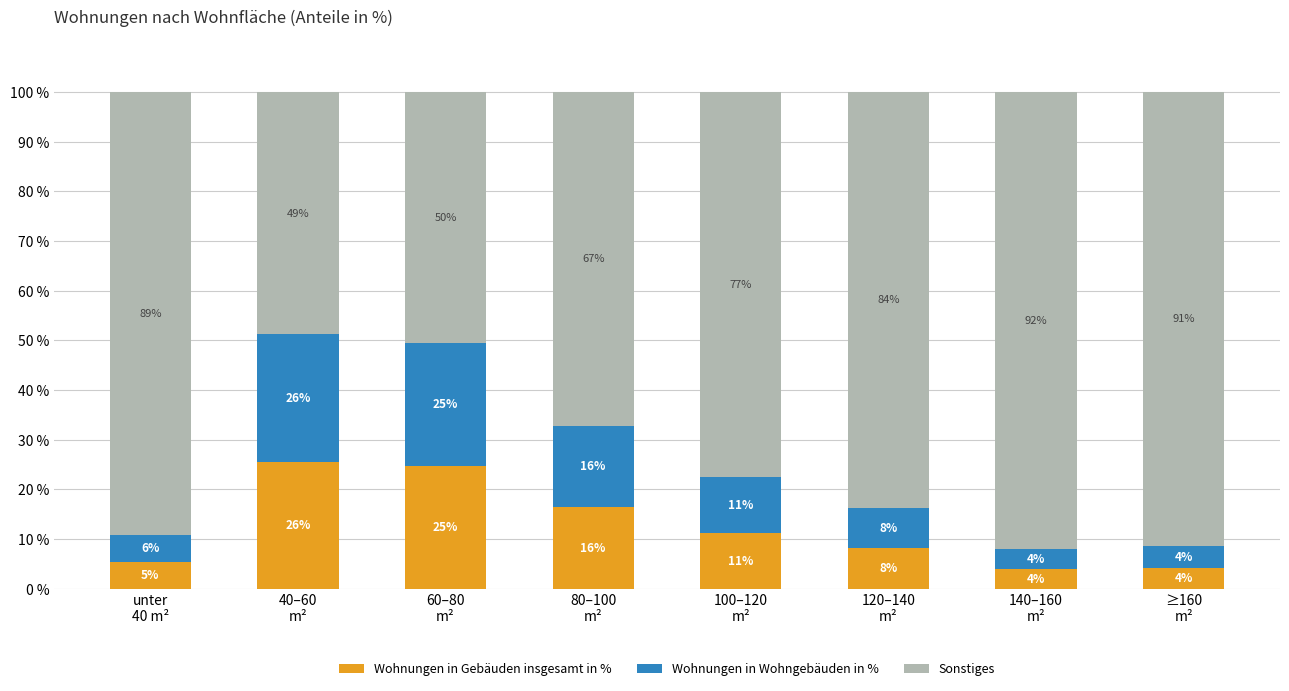

Which series has the widest spread of values?

Sonstiges